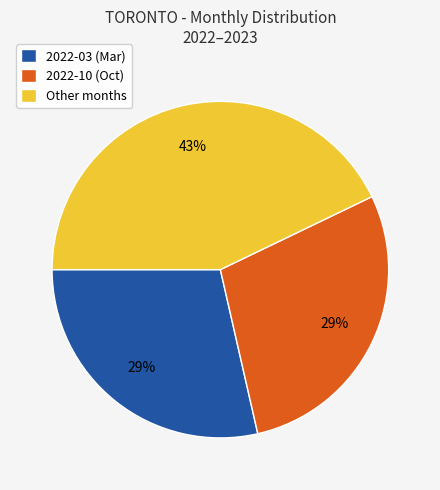

To the nearest percent, what is the average slice percentage?

33%